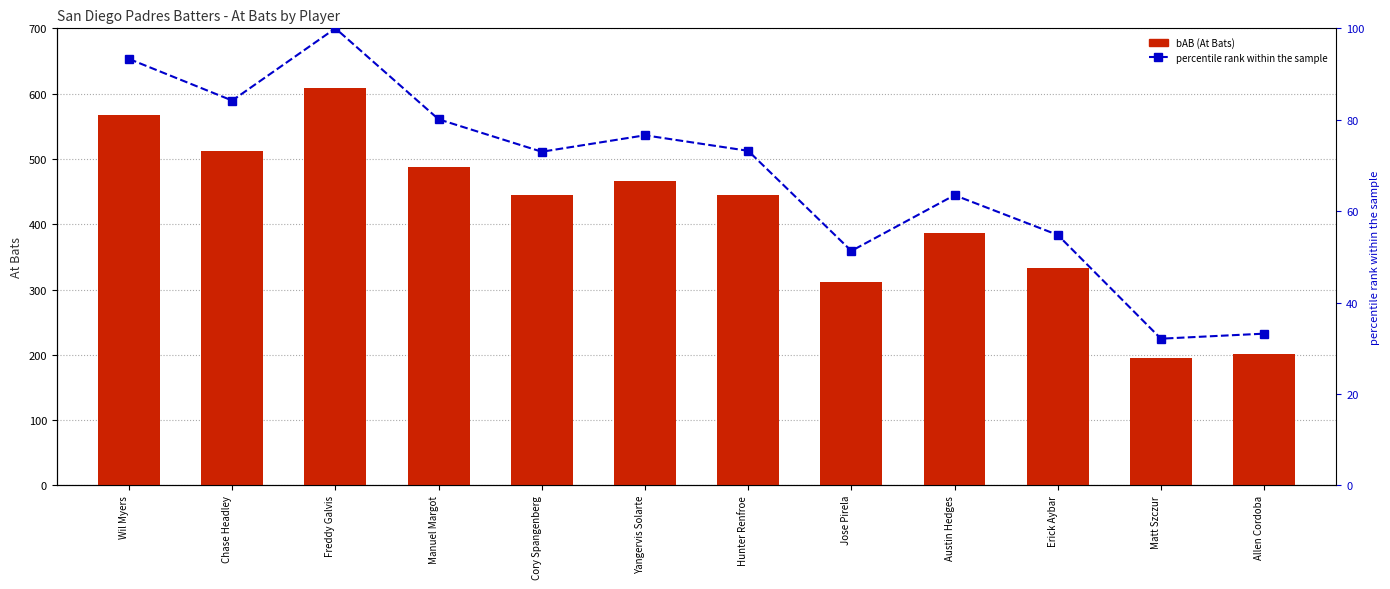

Rank the series by their average value, from lowest to highest.

percentile rank within the sample, bAB (At Bats)